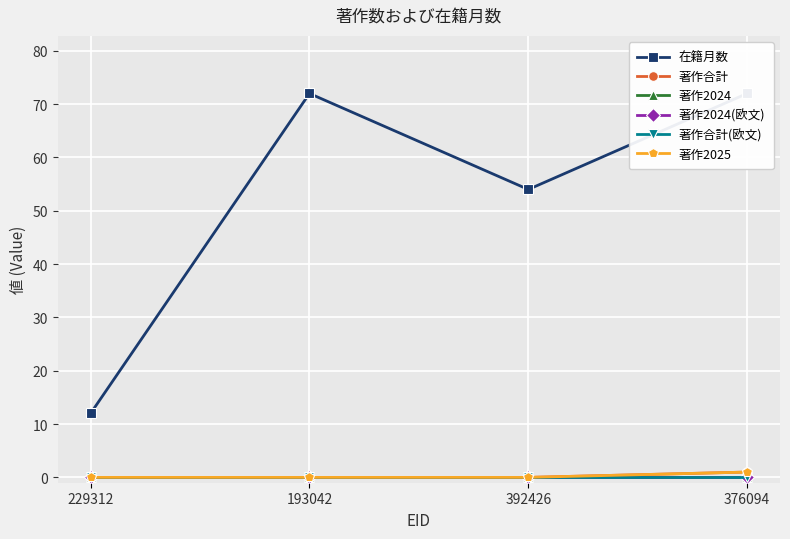

At how many categories does at least one series exceed 41?

3